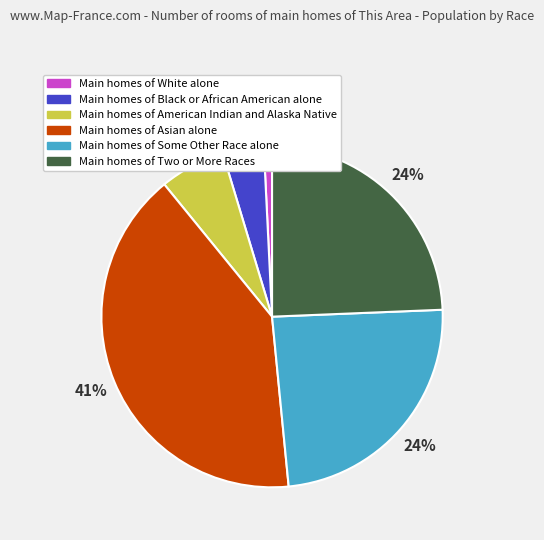

Is there a majority slice in this chart?

No